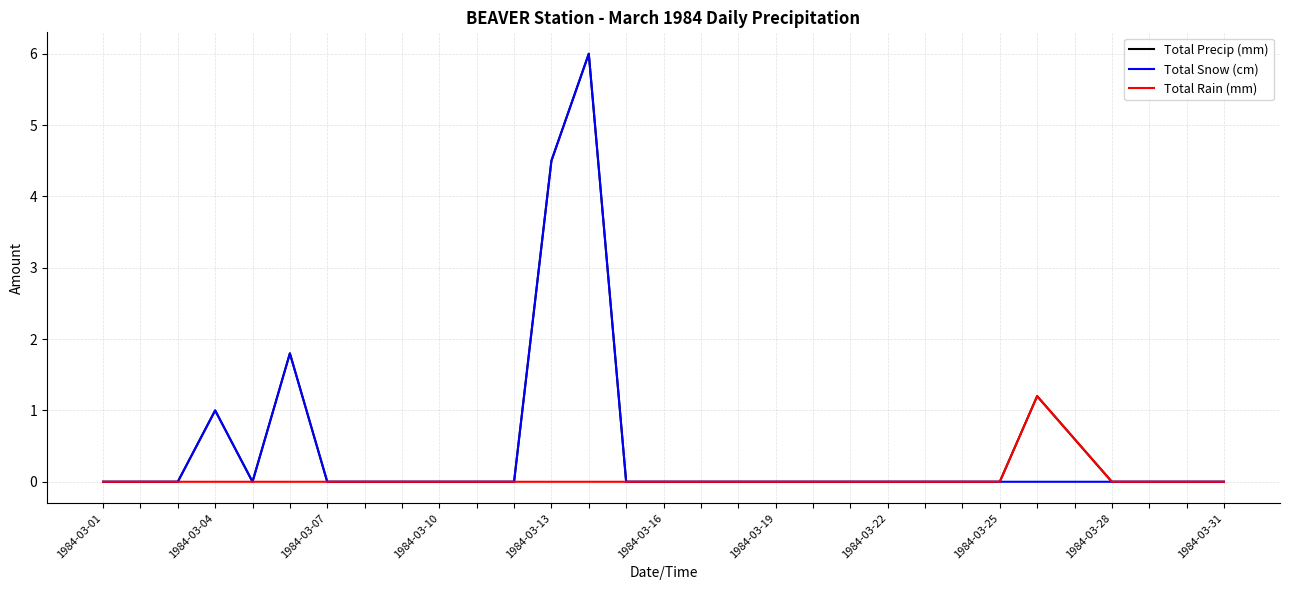

What is the maximum value for Total Precip (mm)?

6.0